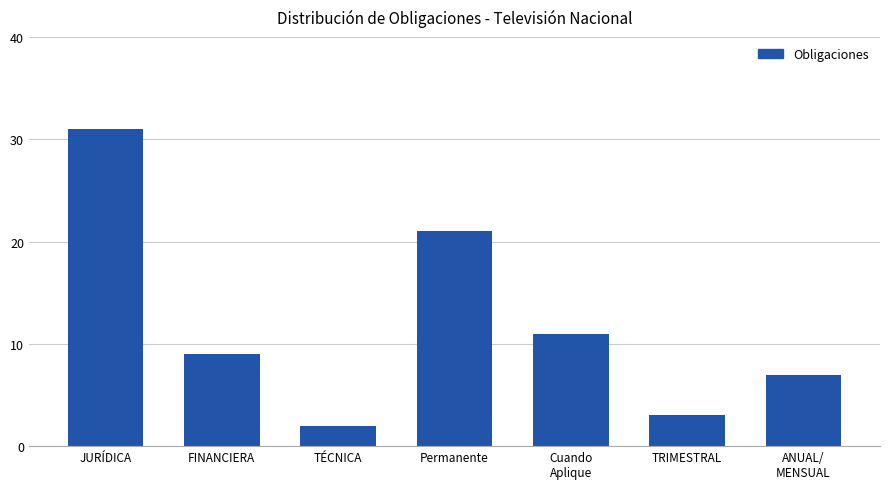

What is the average value?

12